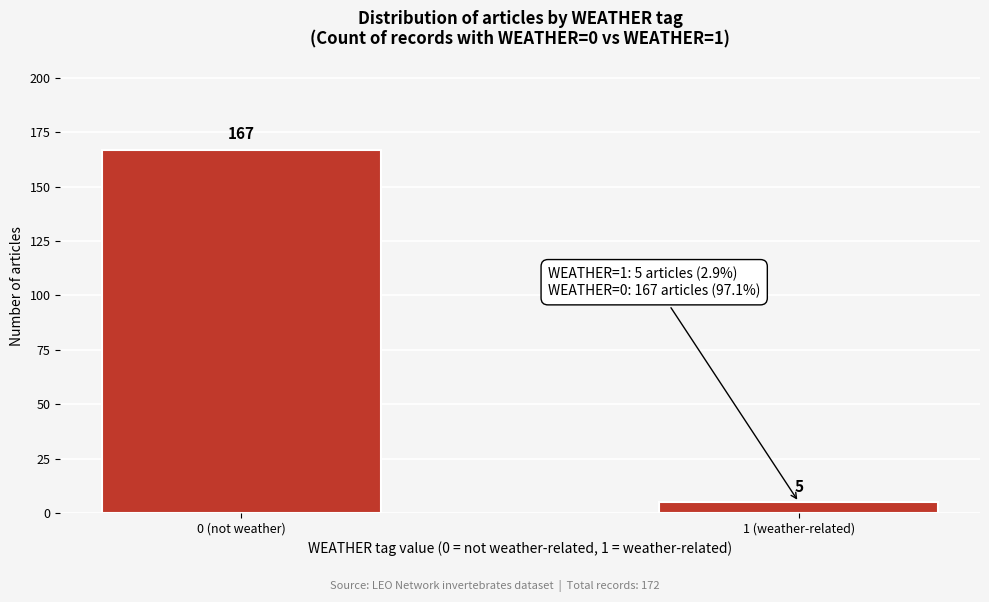

Reading right to left, transcribe all the data shown in this chart.

5	167